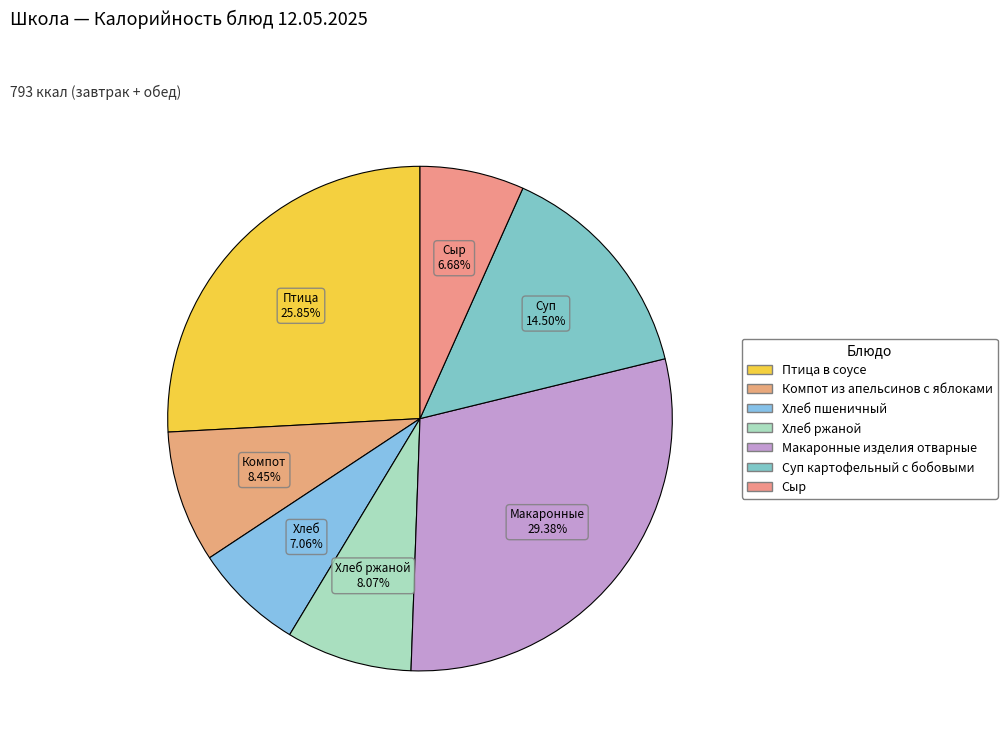

To the nearest percent, what is the average slice percentage?

14%